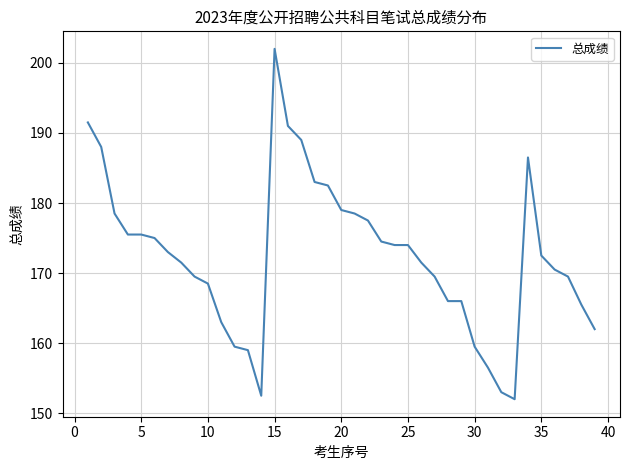

What is the difference between the maximum and minimum values?

50.0